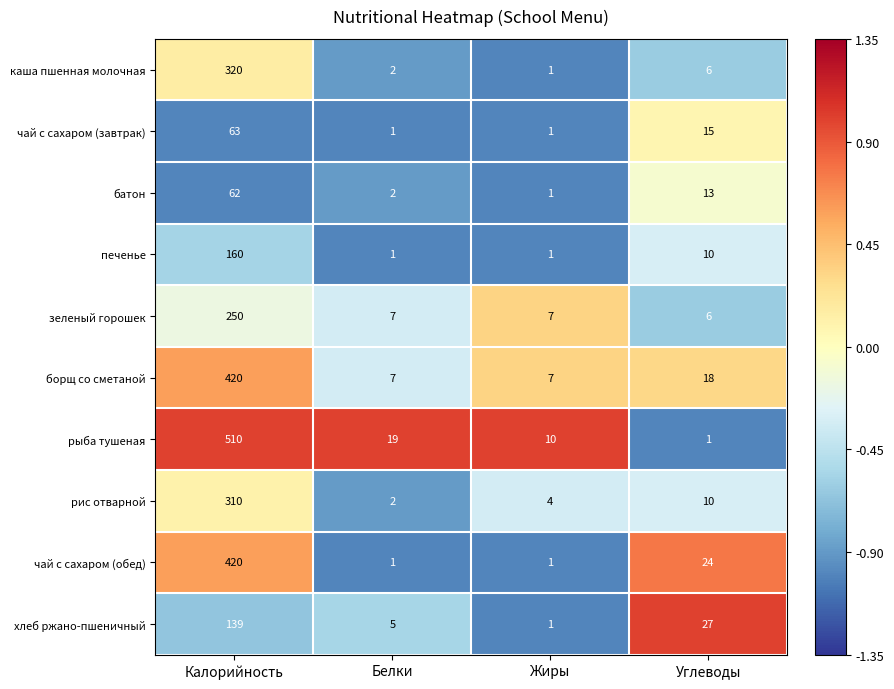

Which series has the largest range (max minus min)?

рыба тушеная